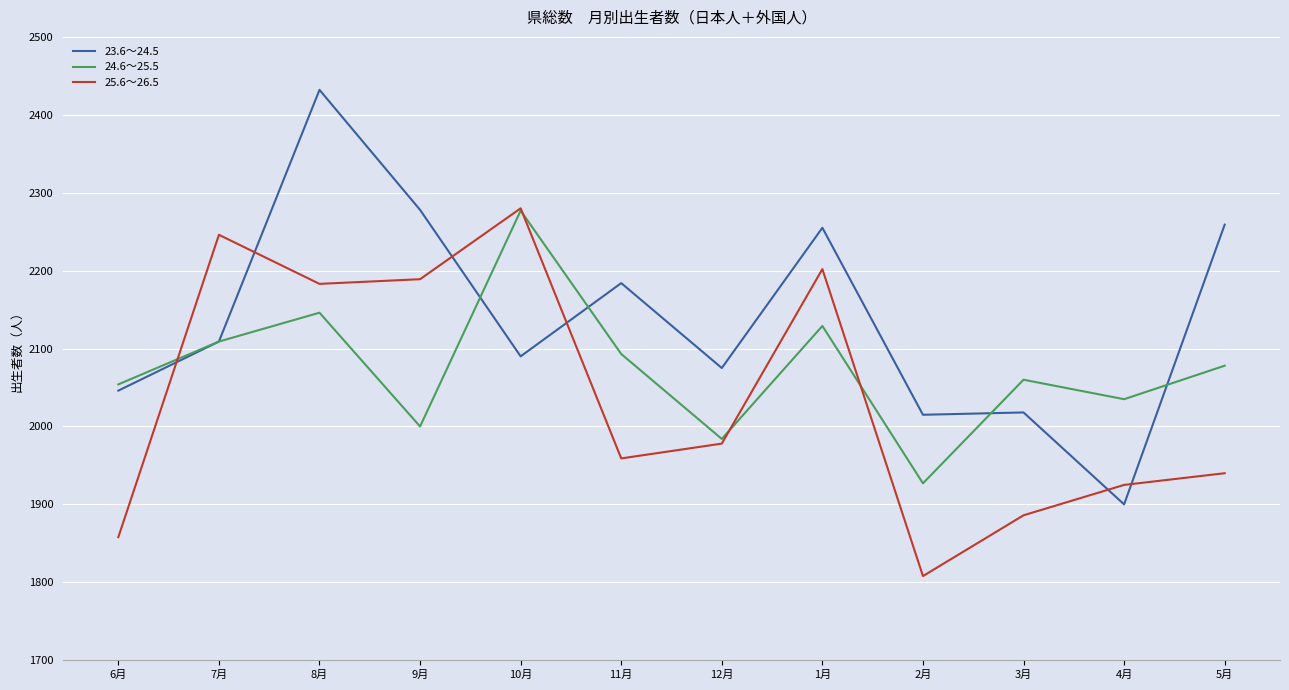

What value does the 24.6～25.5 series have at 10月, to the nearest 5?

2275